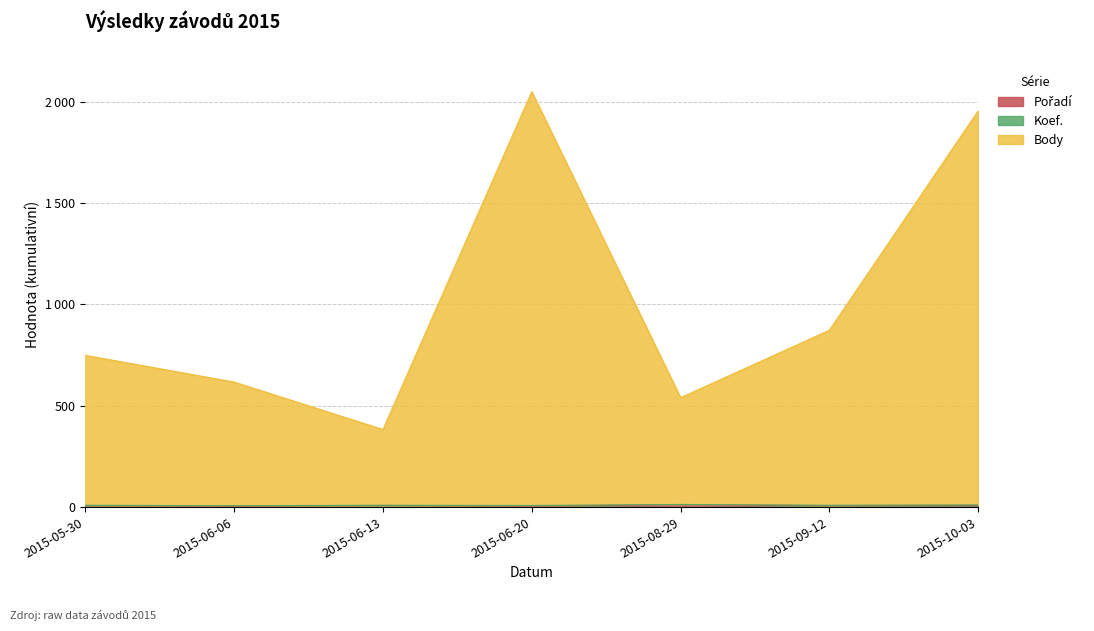

What position from the right is 2015-05-30?

7